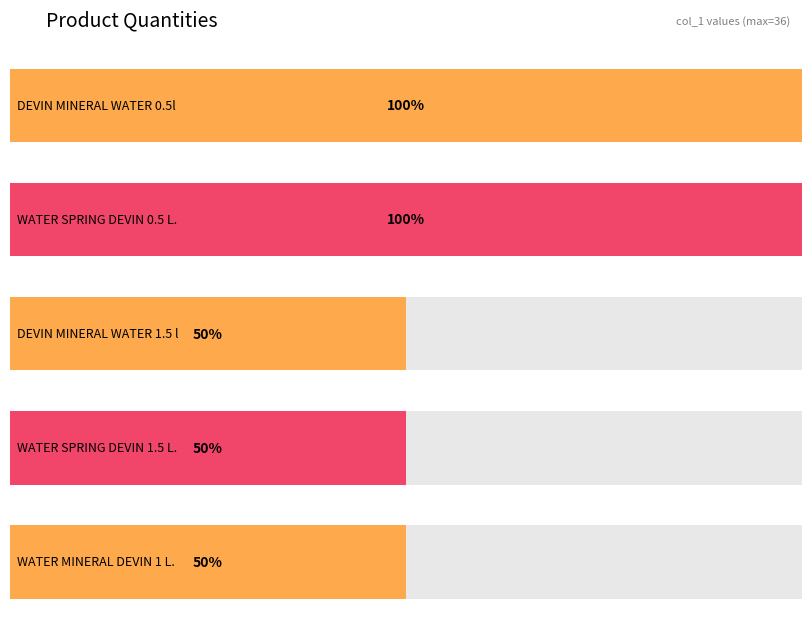

Reading right to left, transcribe all the data shown in this chart.

18	18	18	36	36